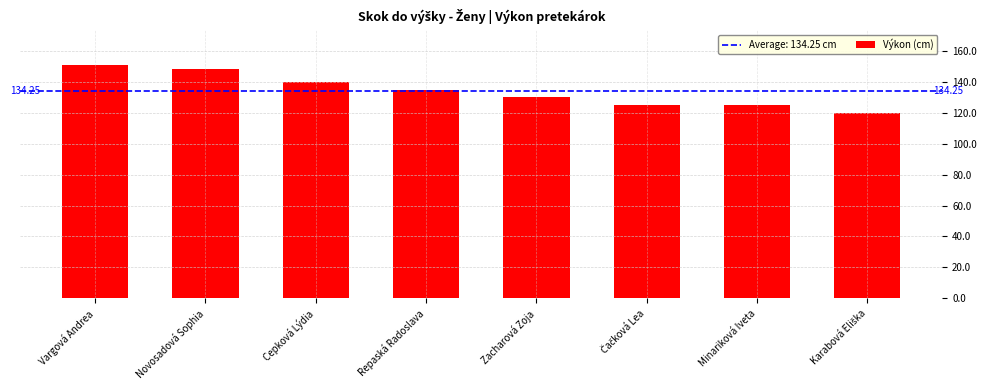

Which has a higher value, Minariková Iveta or Repaská Radoslava?

Repaská Radoslava